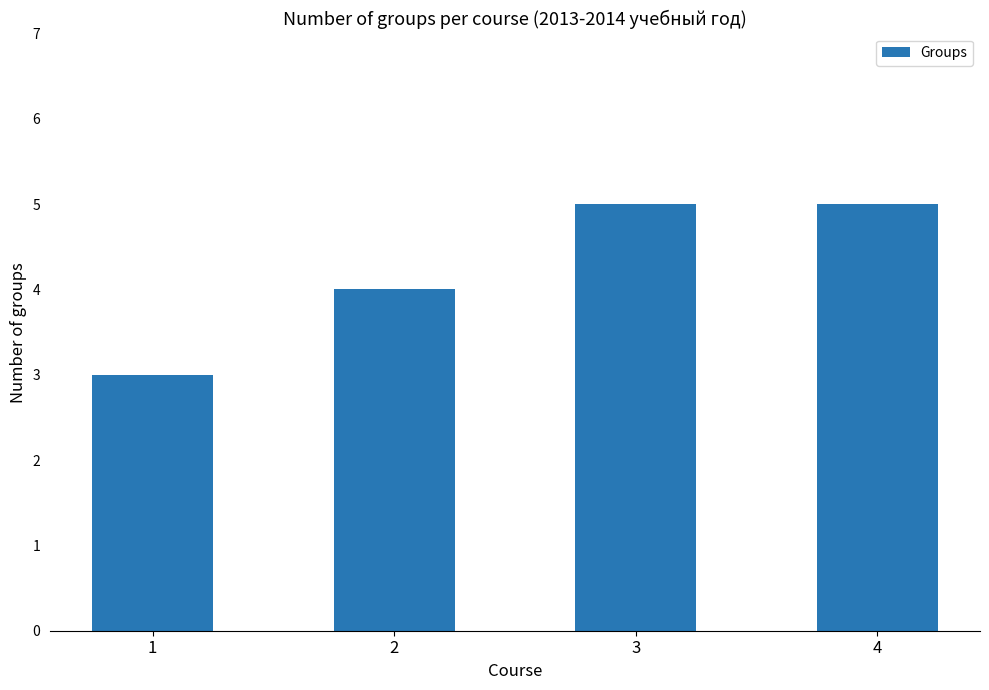

What is the change in value from 2 to 4?

+1